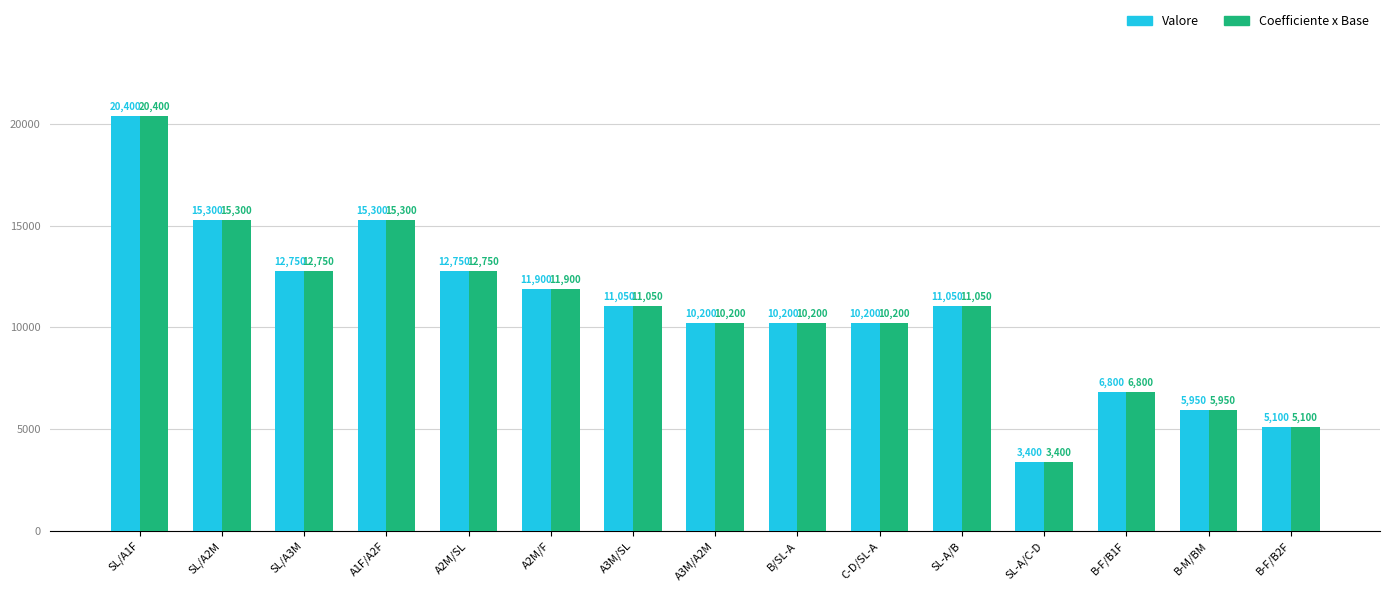

The value of Coefficiente x Base at B-F/B1F is 6800. True or false?

True